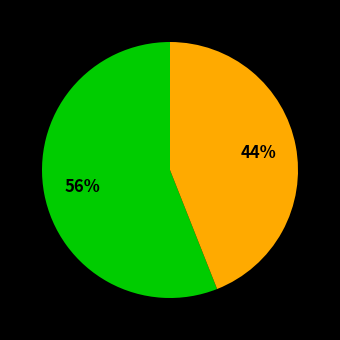

To the nearest percent, what is the average slice percentage?

50%